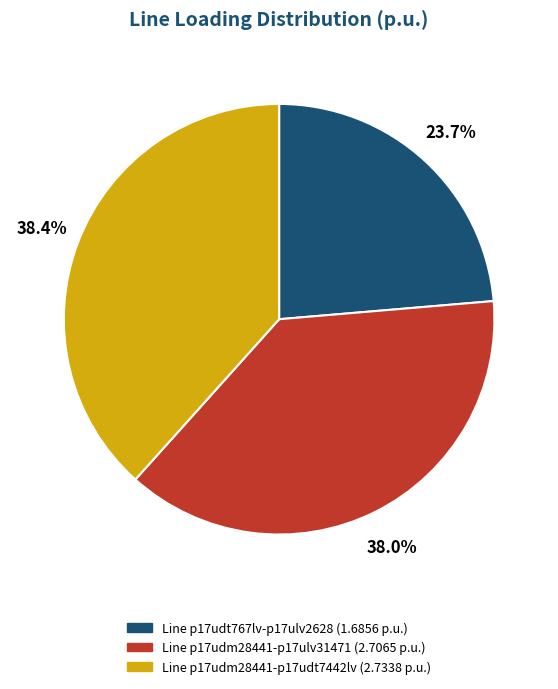

Is there any slice that represents more than half of the pie?

No